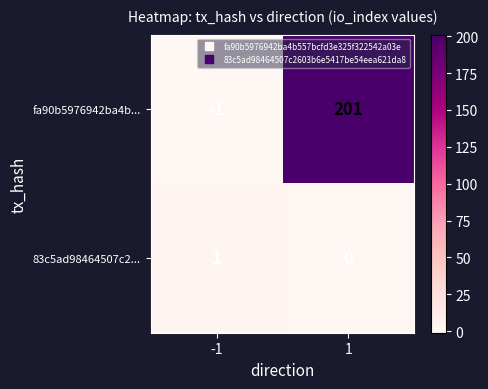

At how many categories does at least one series exceed 22?

1